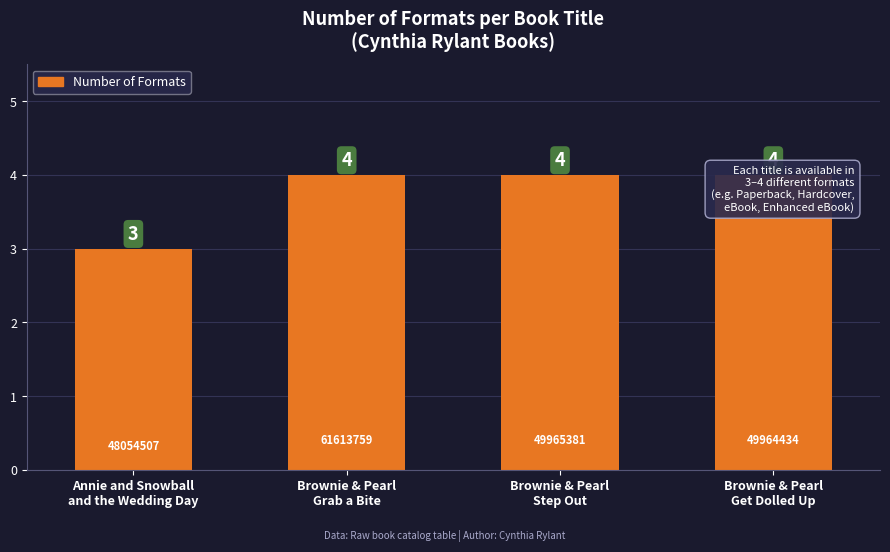

Is it true that the value at Brownie & Pearl
Get Dolled Up is 4?

True